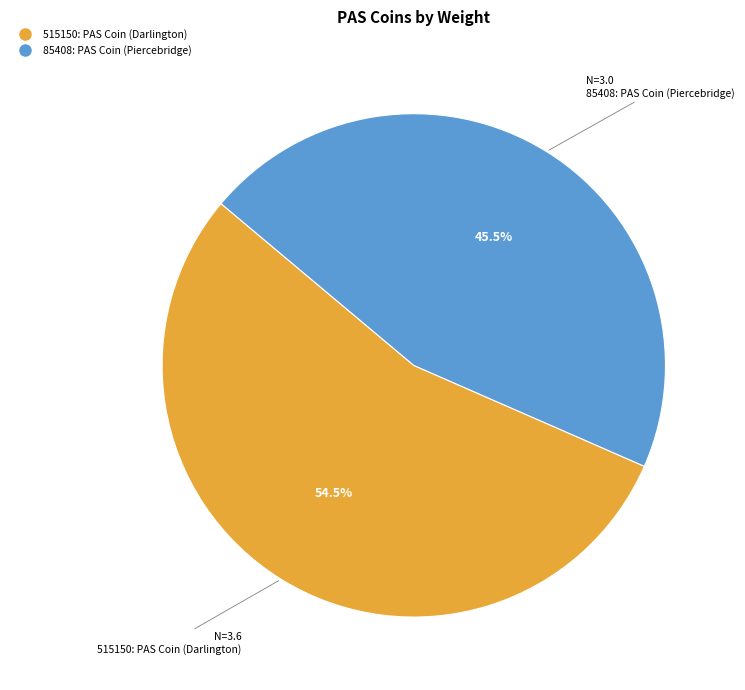

Which has a higher value, 515150: PAS Coin (Darlington) or 85408: PAS Coin (Piercebridge)?

515150: PAS Coin (Darlington)